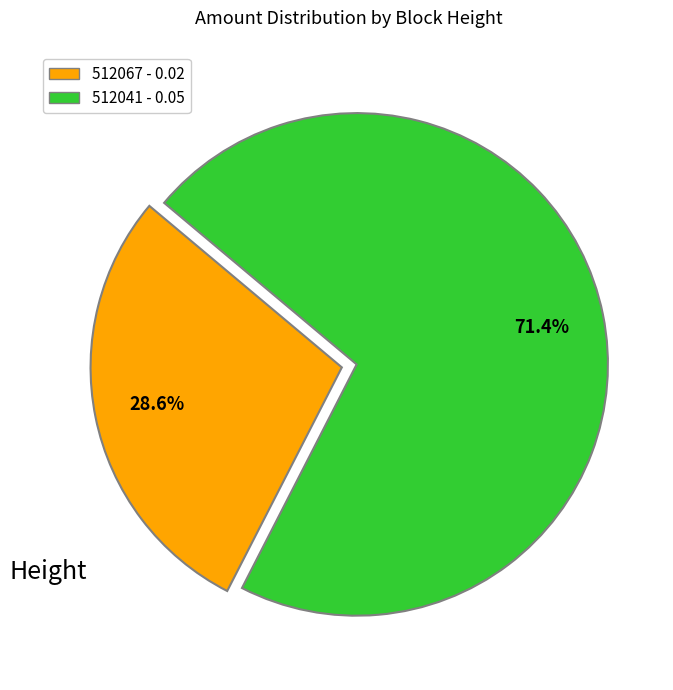

Does 512067 represent more than half of the total?

No